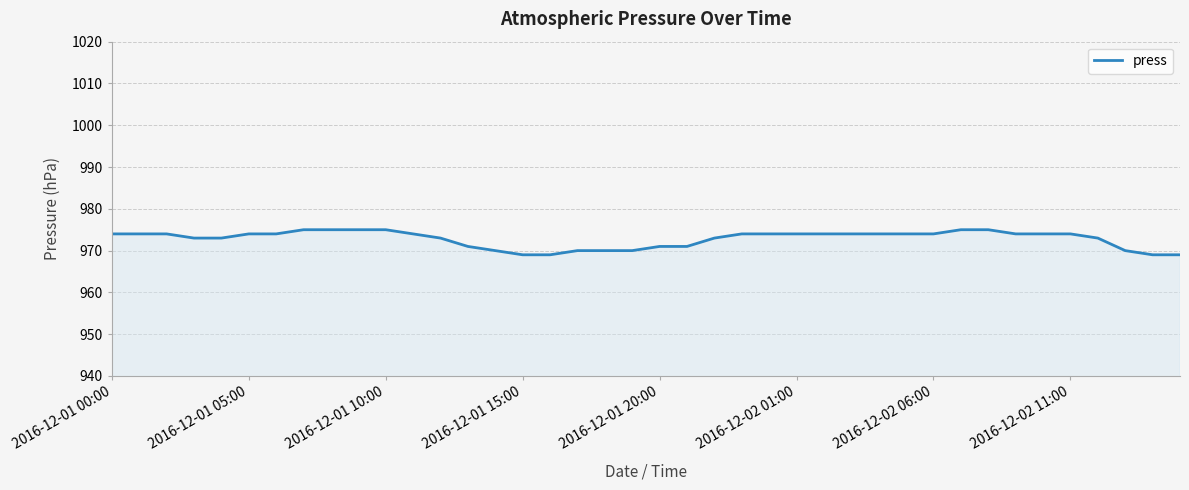

Does the chart display data point markers on the line(s)?

No